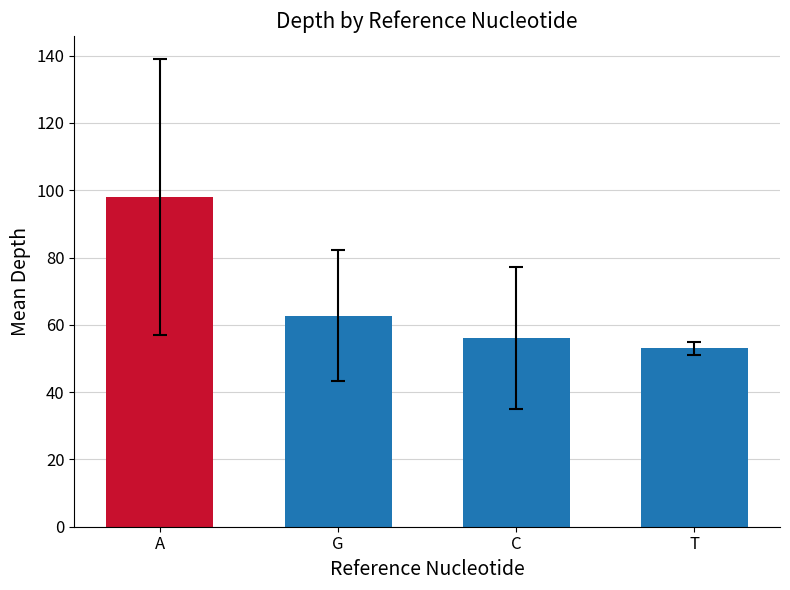

Which category has the highest value across all series?

A